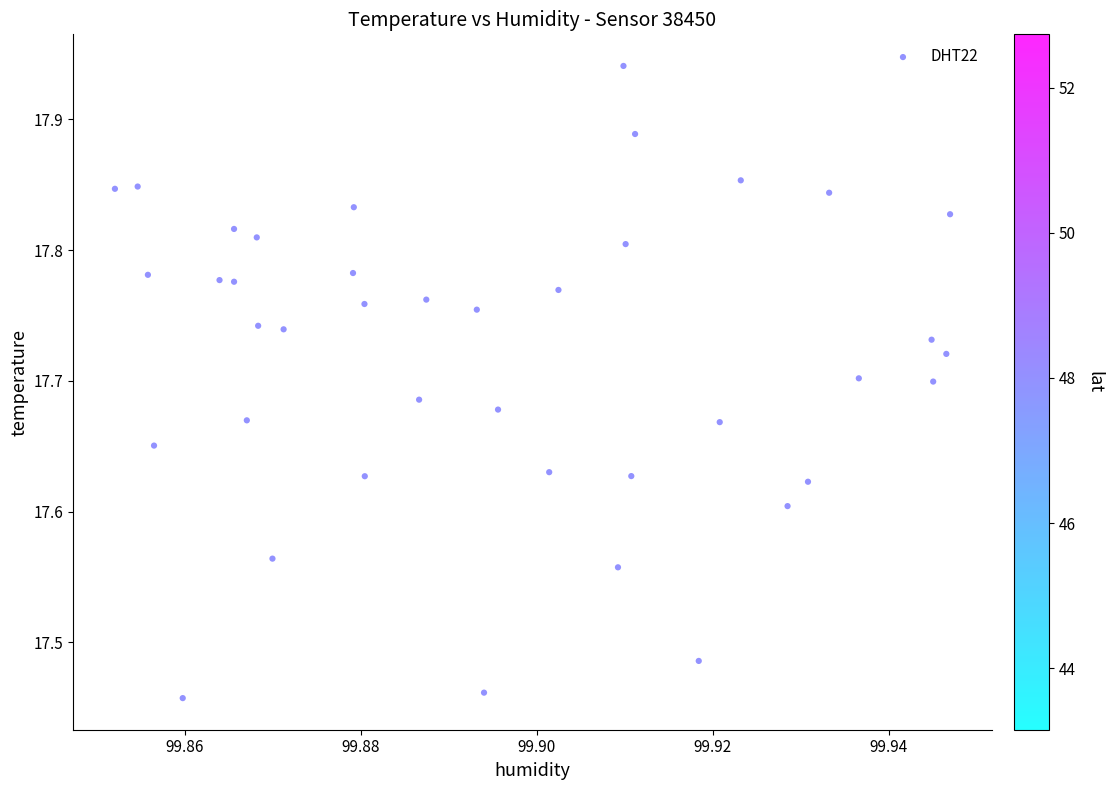

What is the range of Y values (max minus min)?

0.5